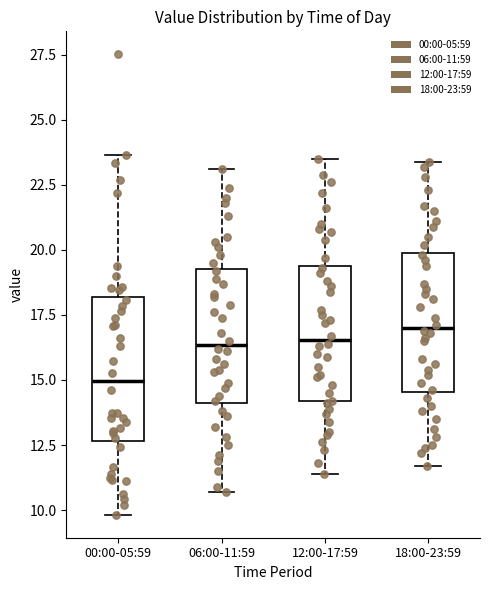

Reading left to right, read every box against the y-axis: the position of its median line, the range the box covers, and the ends of its whiskers. The values are not printed on the chart, so give them approximately, as read against the axis.

00:00-05:59: median 15.0, box 12.5 to 18.0, whiskers 10.0 to 23.5
06:00-11:59: median 16.5, box 14.0 to 19.5, whiskers 10.5 to 23.0
12:00-17:59: median 16.5, box 14.0 to 19.5, whiskers 11.5 to 23.5
18:00-23:59: median 17.0, box 14.5 to 20.0, whiskers 11.5 to 23.5